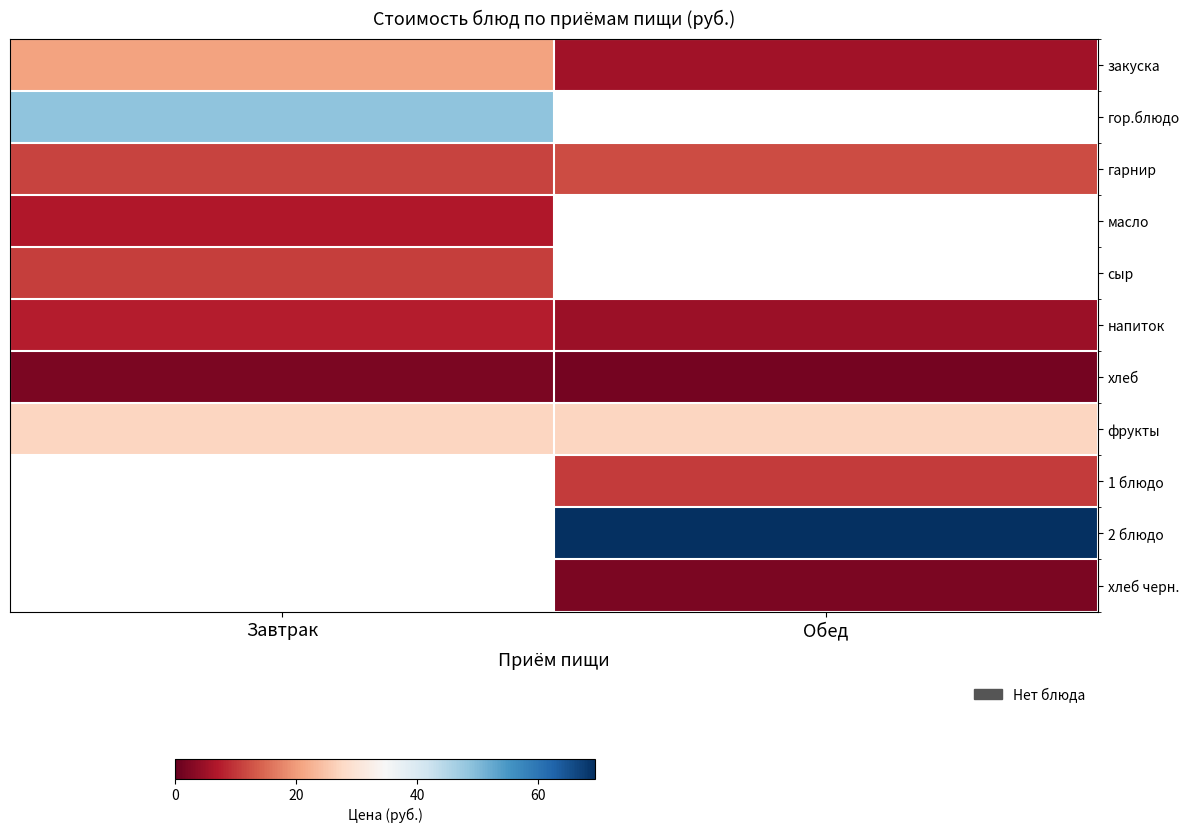

Is it true that 1 блюдо equals 10.4 at Обед?

True